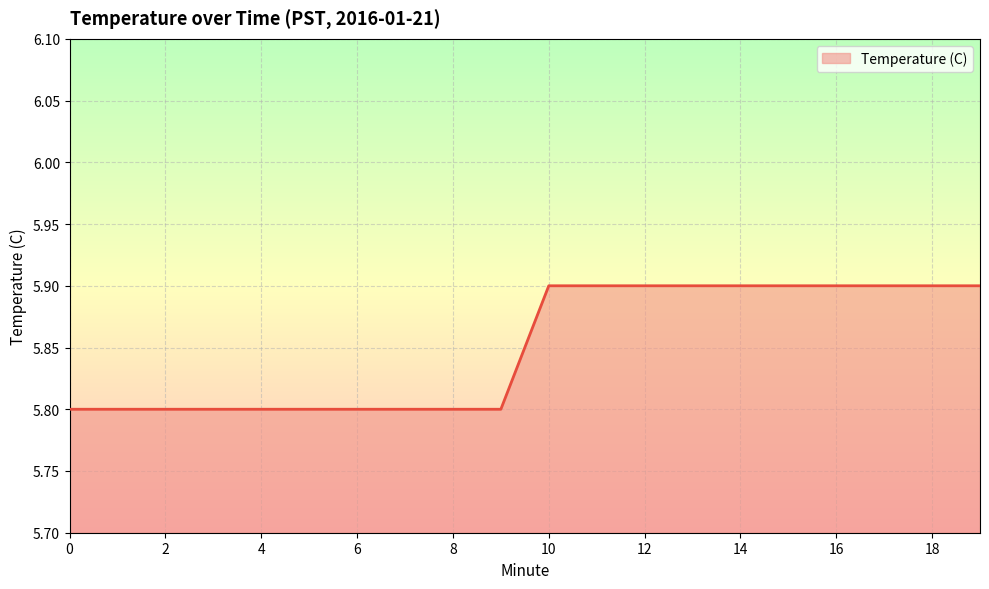

What is the greatest value displayed?

5.9